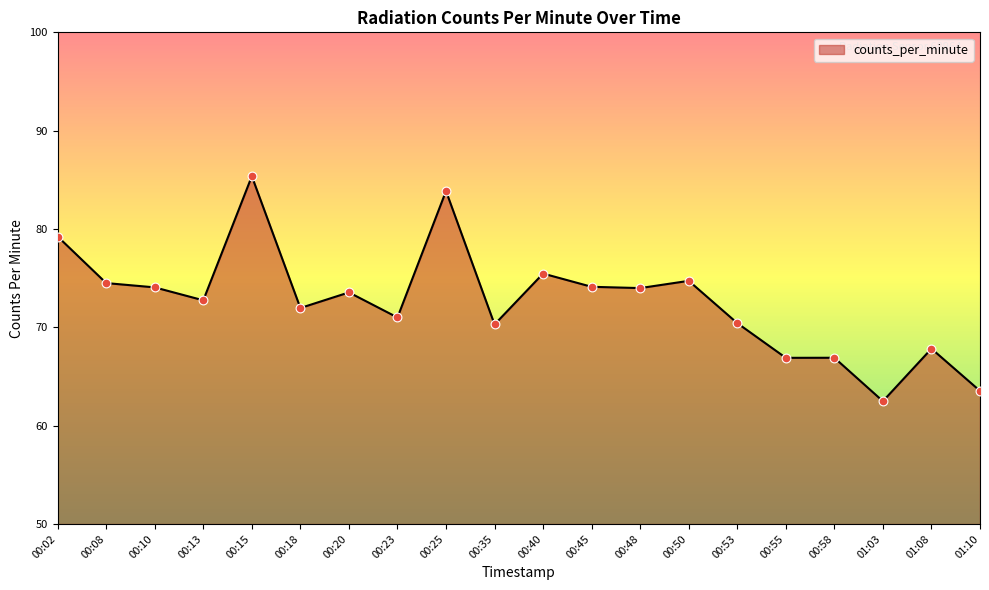

What is the ratio of the value at 00:45 to the value at 00:40?

1.0